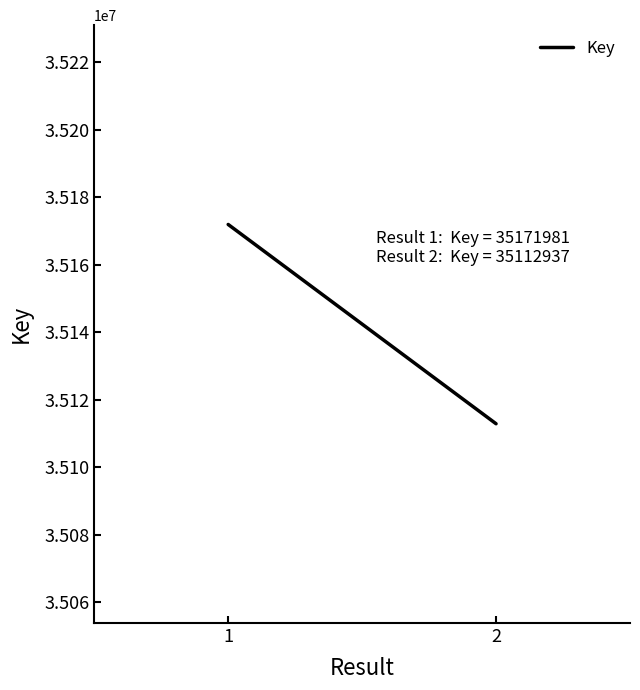

What is the sum of the values at 2 and 1?

70284918